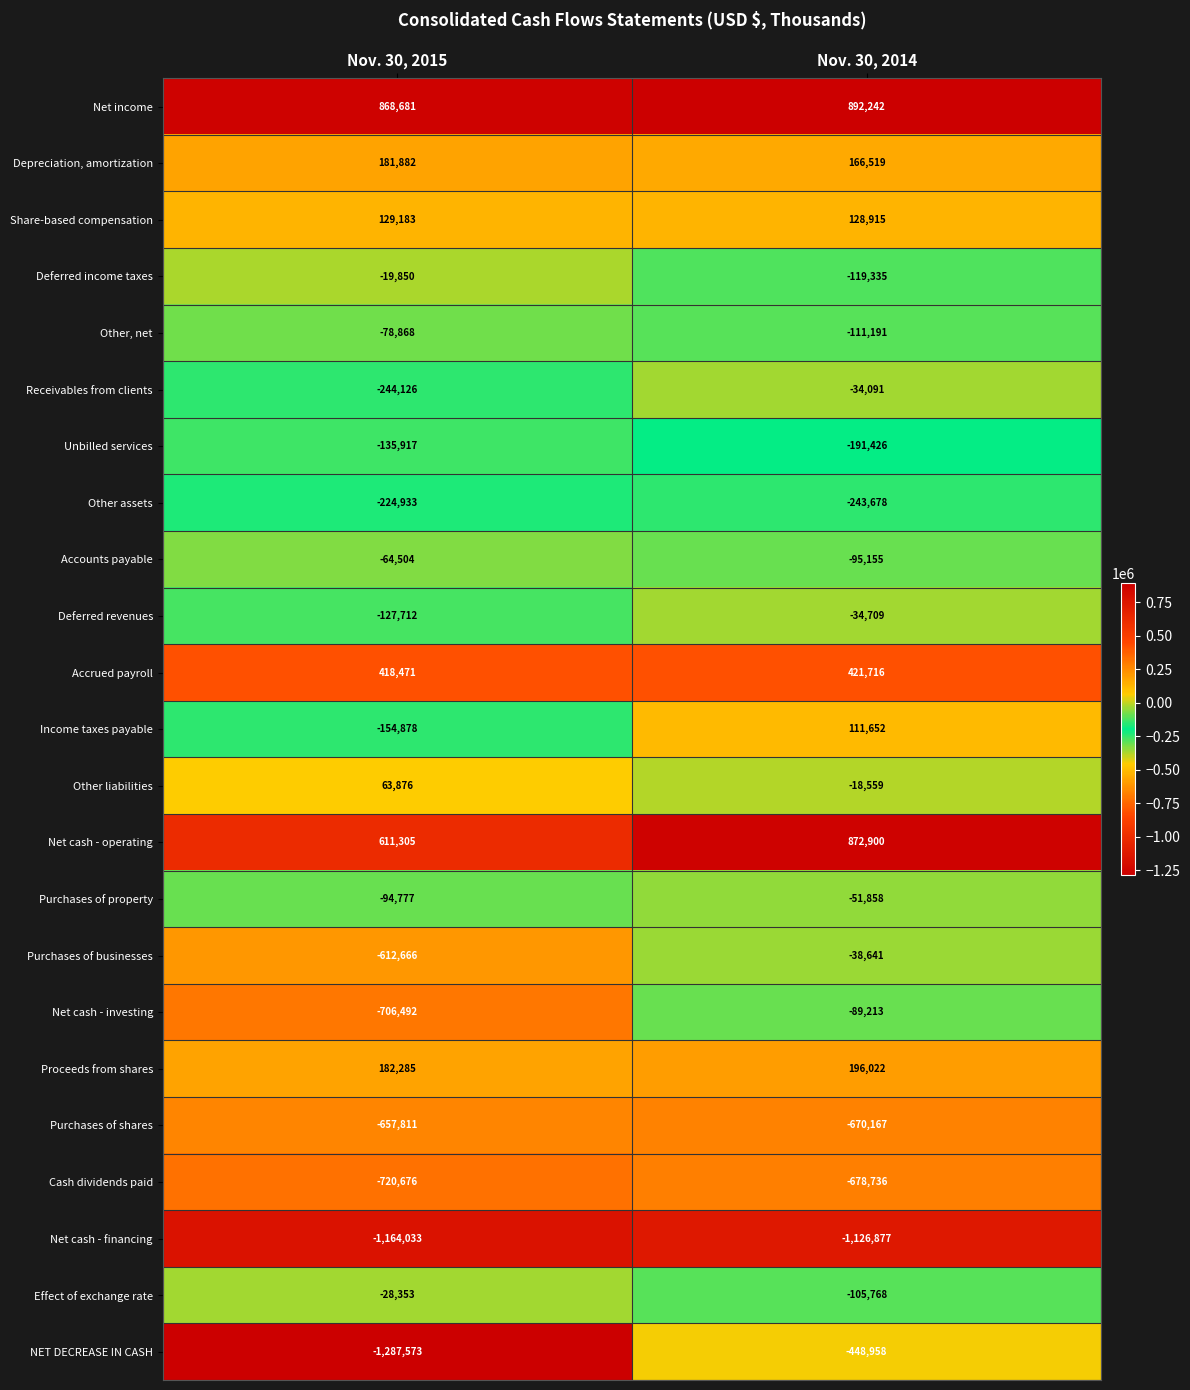

What is the sum of all Cash dividends paid values?

-1399412